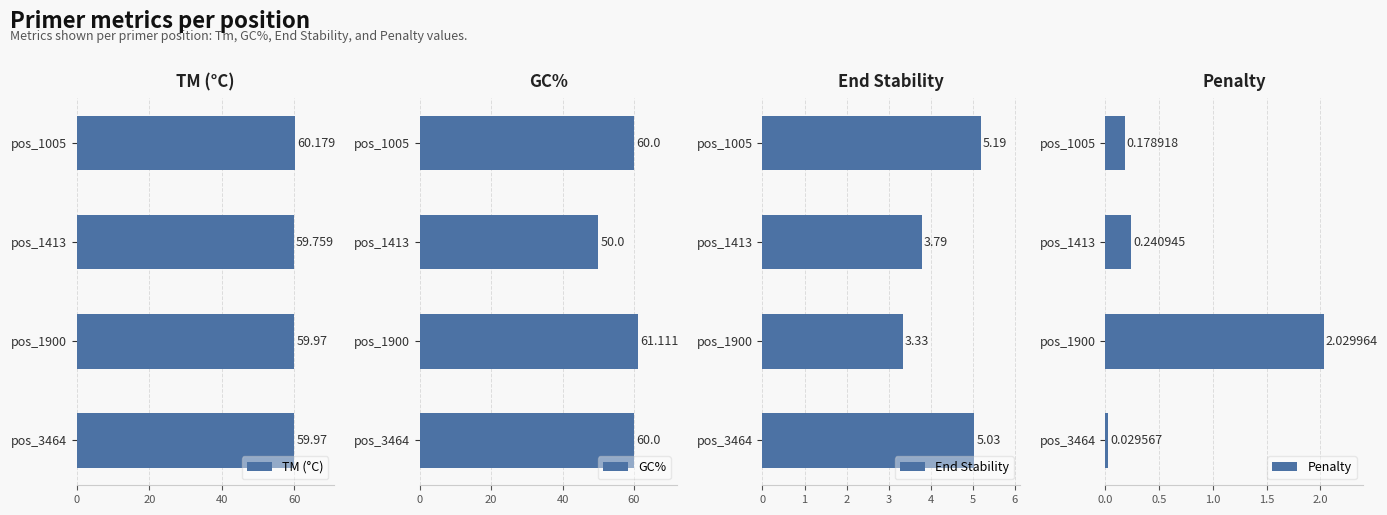

Reading right to left, transcribe all the data shown in this chart.

TM (°C): 60.0	60.0	59.8	60.2
GC%: 60.0	61.1	50.0	60.0
End Stability: 5.0	3.3	3.8	5.2
Penalty: 0.0	2.0	0.2	0.2